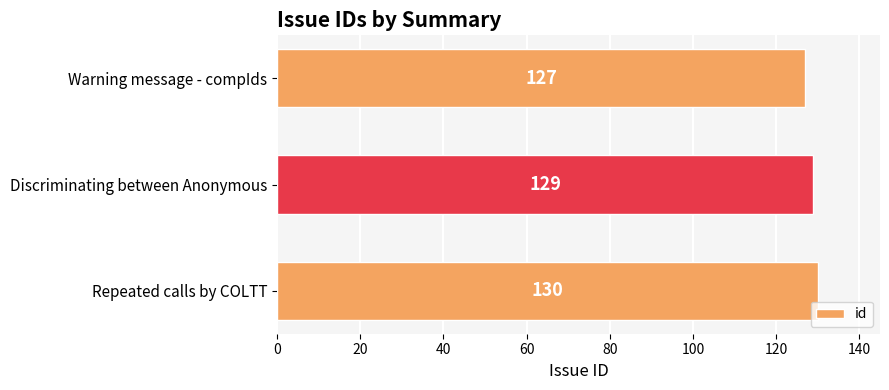

Is it true that the value at Warning message - compIds is 127?

True